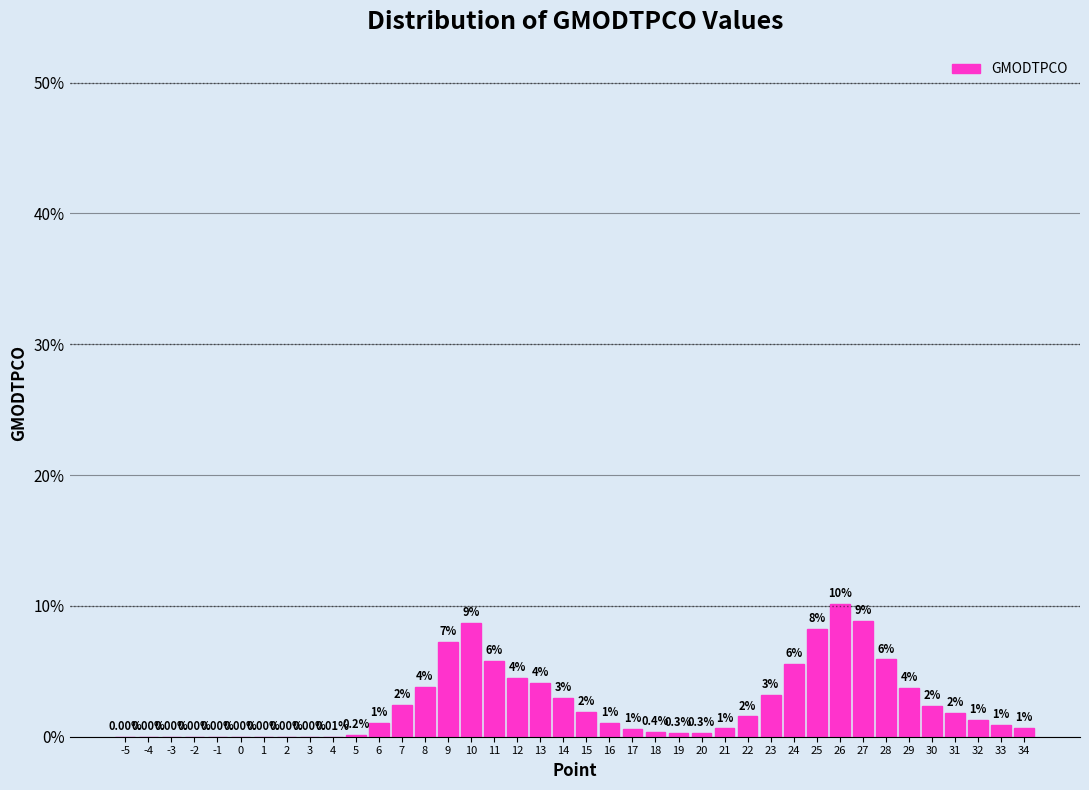

Which has a higher value, 15 or 22?

15